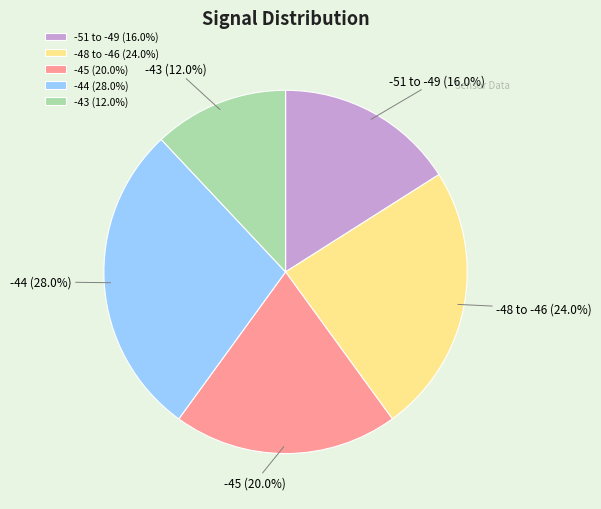

What is the total percentage of -45 and -43?

32.0%